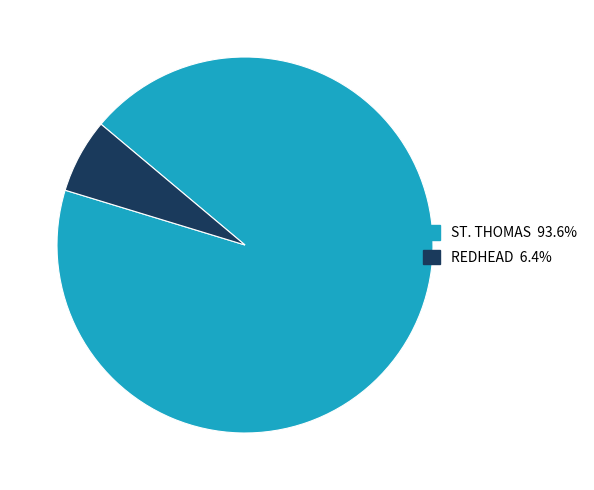

Does ST. THOMAS account for over 50% of the chart?

Yes